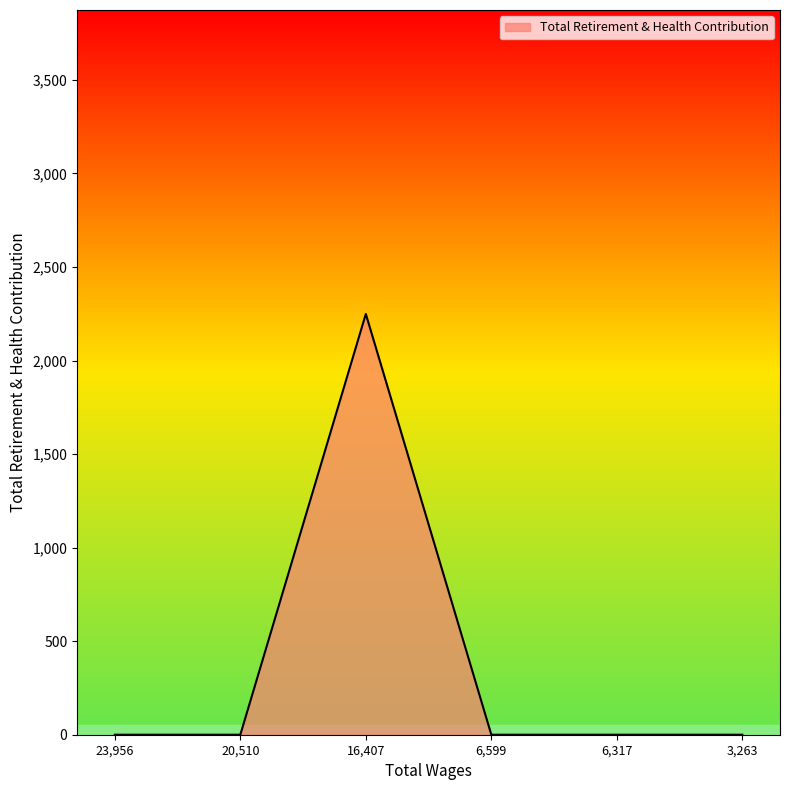

Is it true that the value at 3,263 is 1472?

False